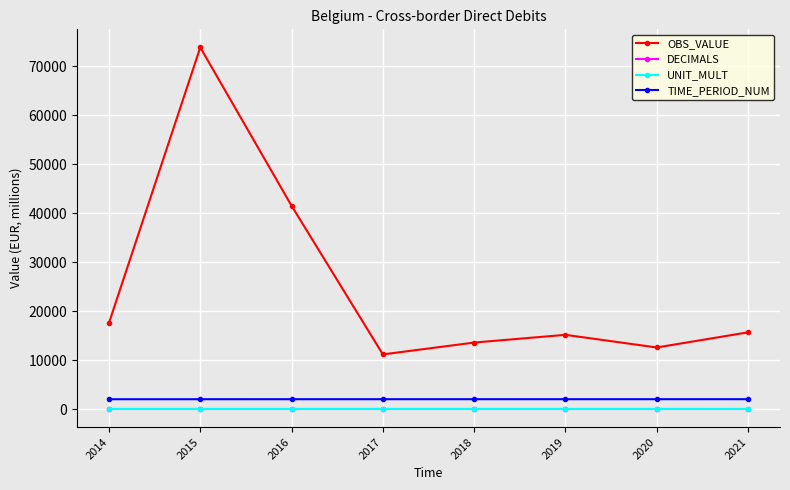

How many series are shown in this chart?

4